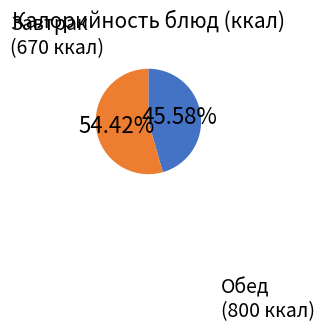

Rank the categories by value from highest to lowest.

Обед, Завтрак